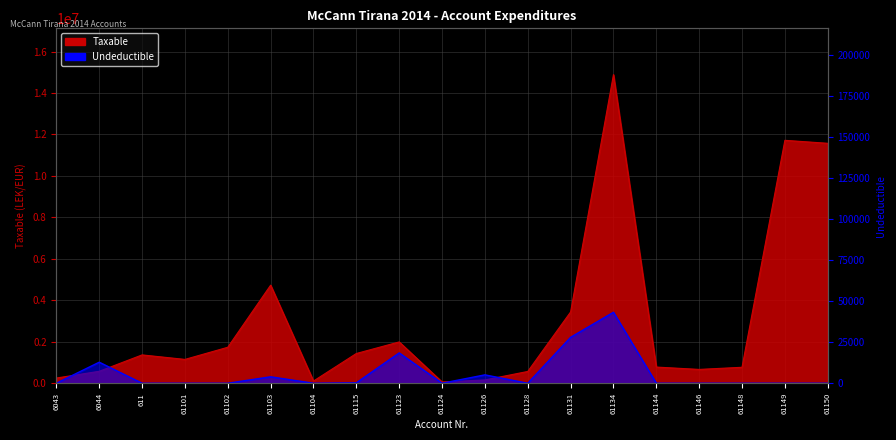

What is the spread (max minus min) of values at 61131?

3409988.5